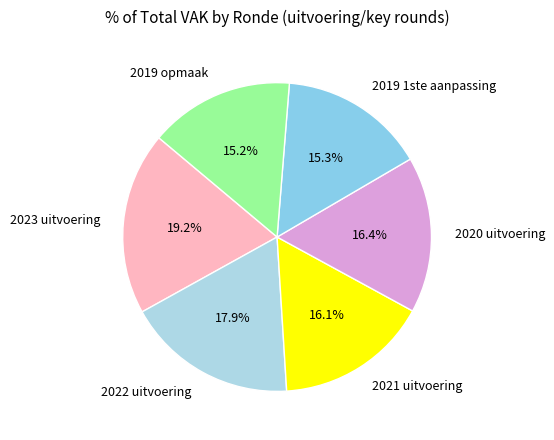

How much of the chart is everything except 2022 uitvoering?

82.1%